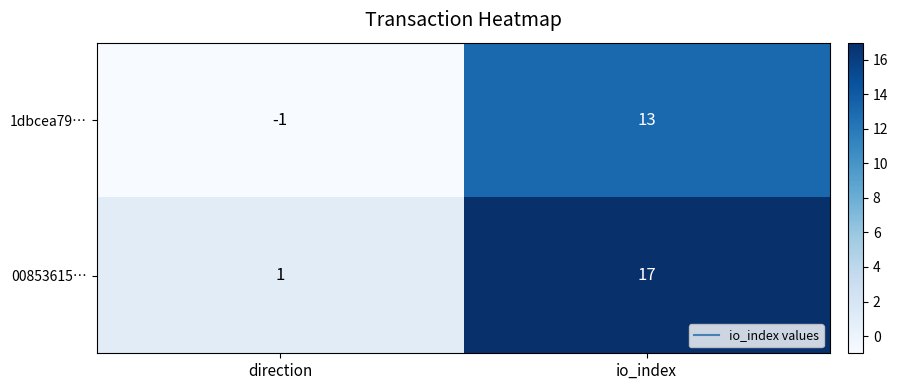

Where is 00853615… nearest to the value 9?

direction